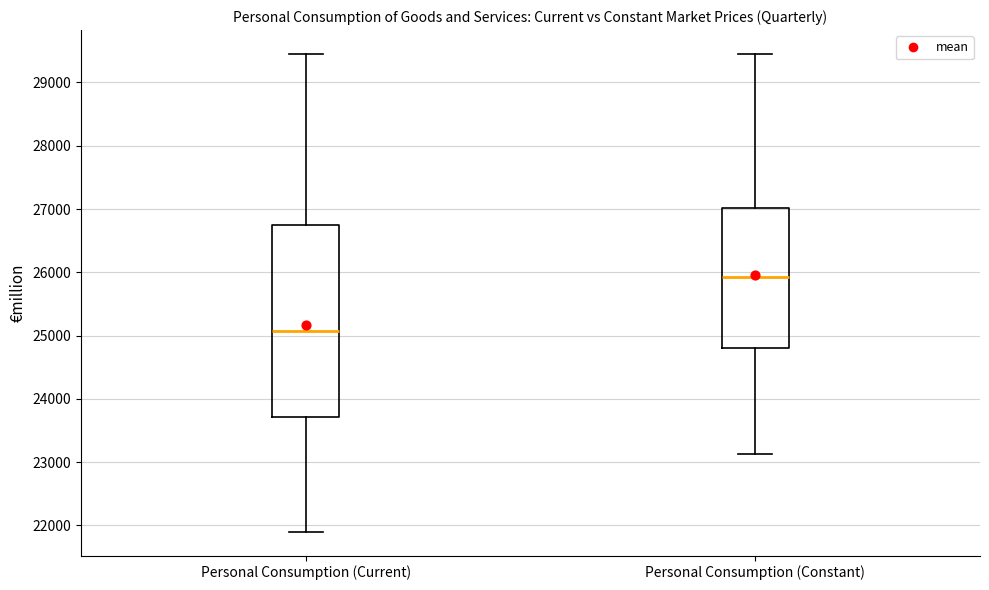

Reading left to right, read every box against the y-axis: the position of its median line, the range the box covers, and the ends of its whiskers. The values are not printed on the chart, so give them approximately, as read against the axis.

Personal Consumption (Current): median 25100, box 23700 to 26700, whiskers 21900 to 29400
Personal Consumption (Constant): median 25900, box 24800 to 27000, whiskers 23100 to 29500